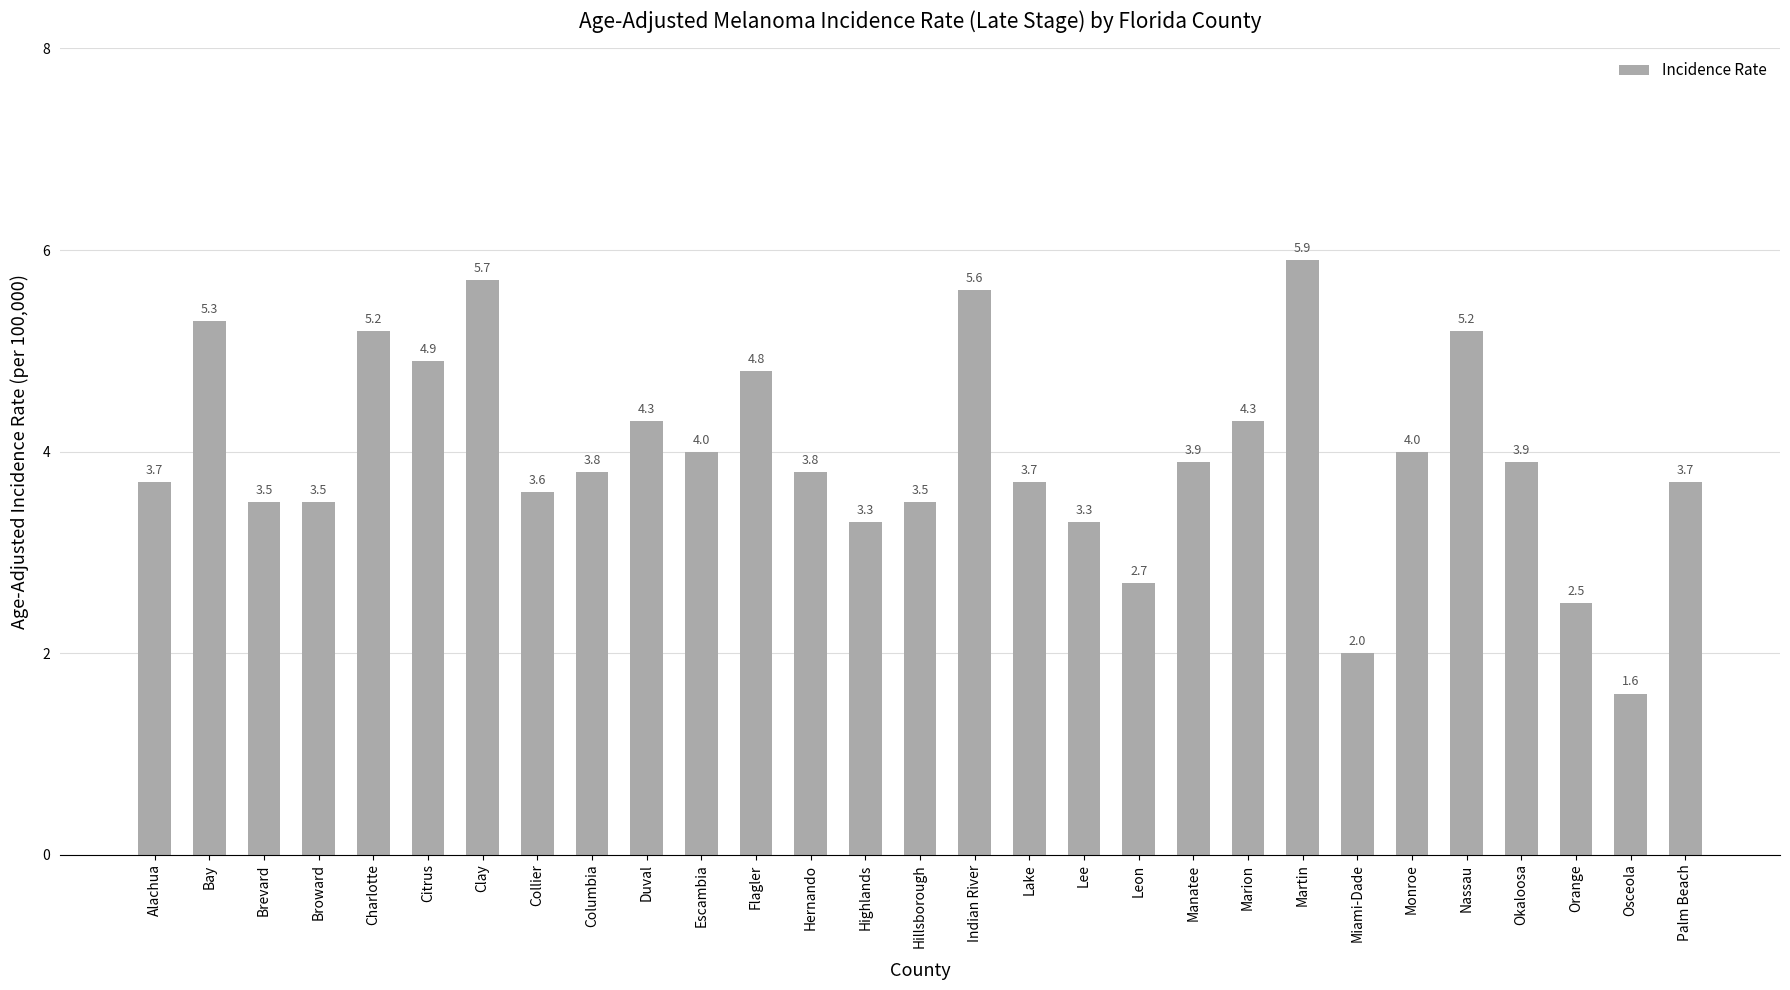

Reading left to right, transcribe all the data shown in this chart.

3.7	5.3	3.5	3.5	5.2	4.9	5.7	3.6	3.8	4.3	4.0	4.8	3.8	3.3	3.5	5.6	3.7	3.3	2.7	3.9	4.3	5.9	2.0	4.0	5.2	3.9	2.5	1.6	3.7